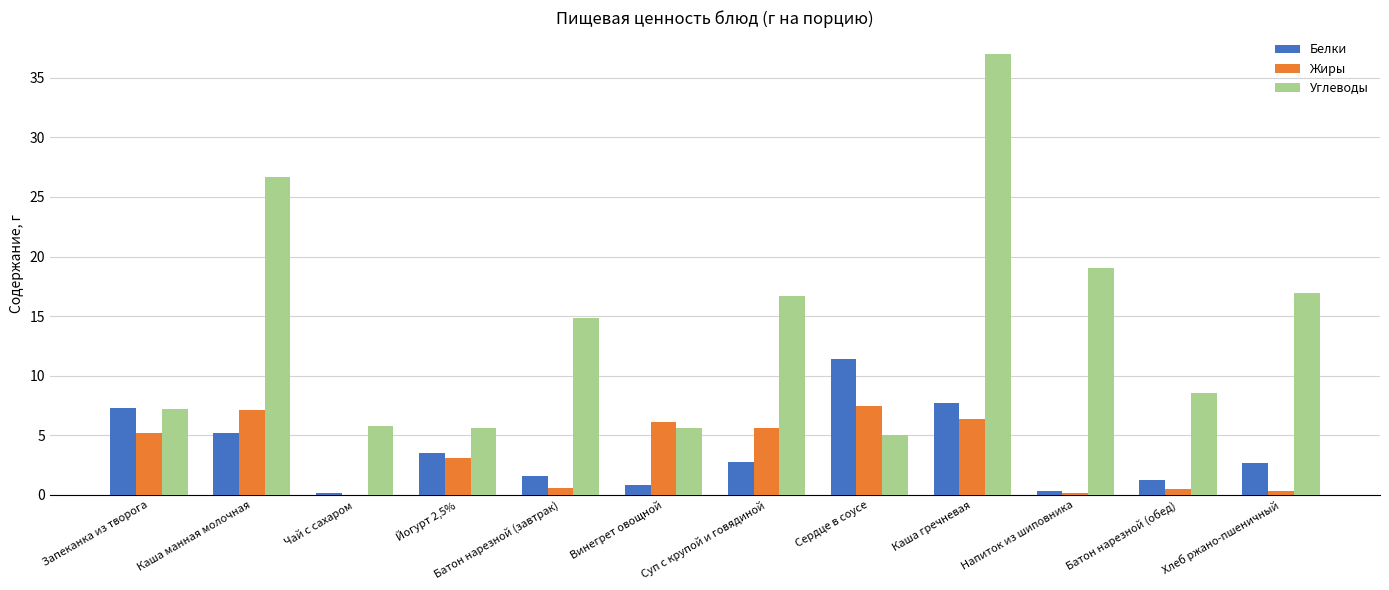

At which label does Белки reach its peak?

Сердце в соусе